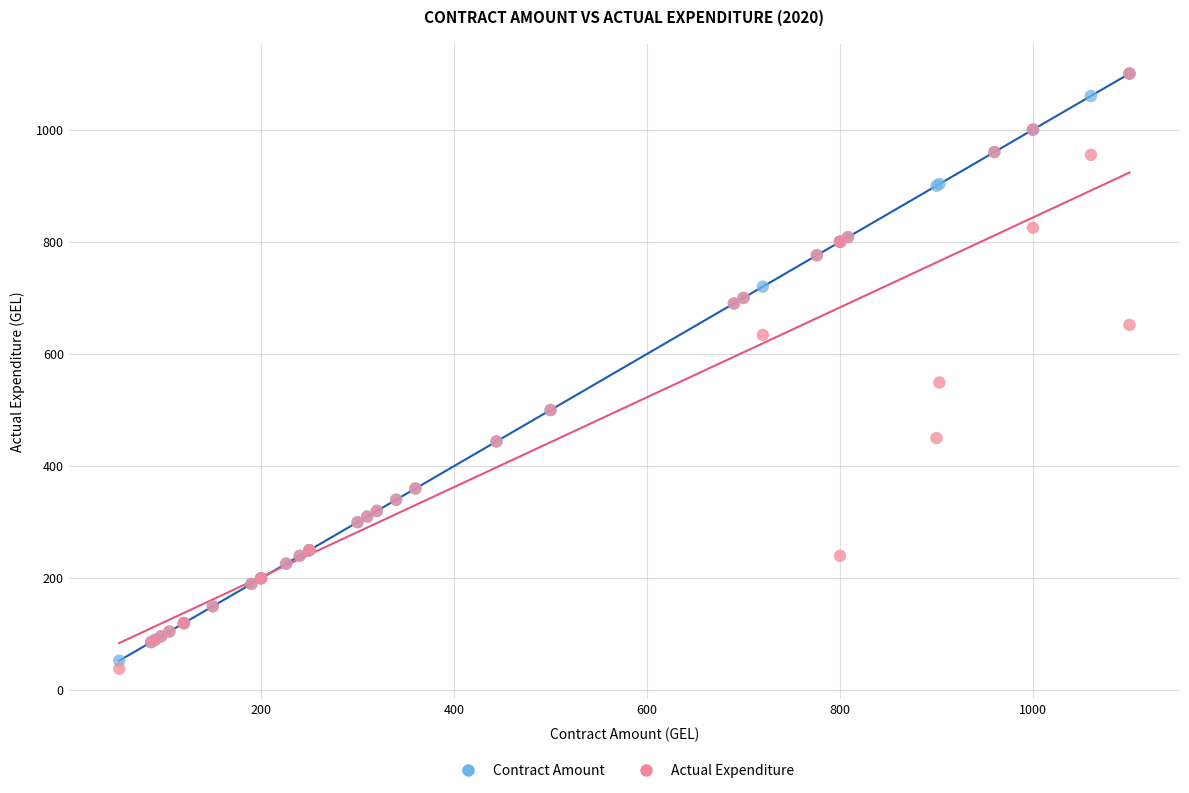

In the Actual Expenditure series, what Y value is closest to 569?

549.0